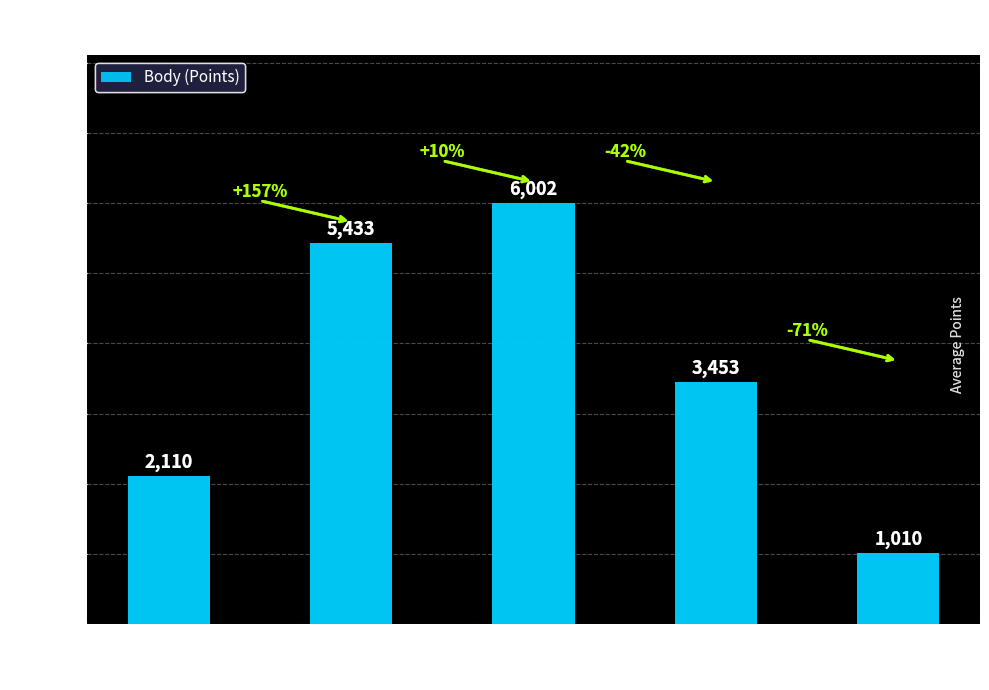

How many values are between 2110 and 5433?

3